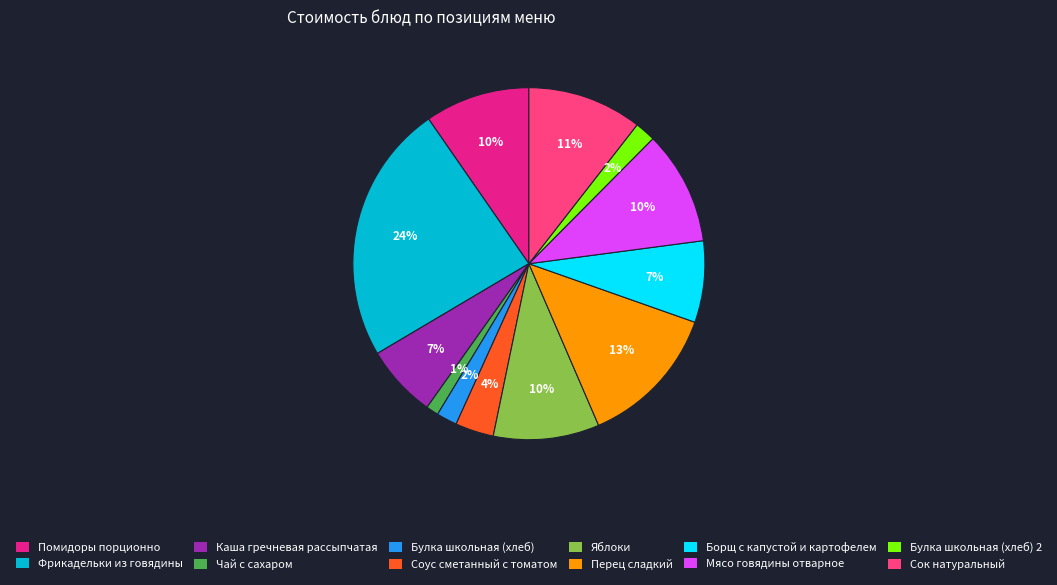

True or false: Перец сладкий accounts for 13% of the total.

True